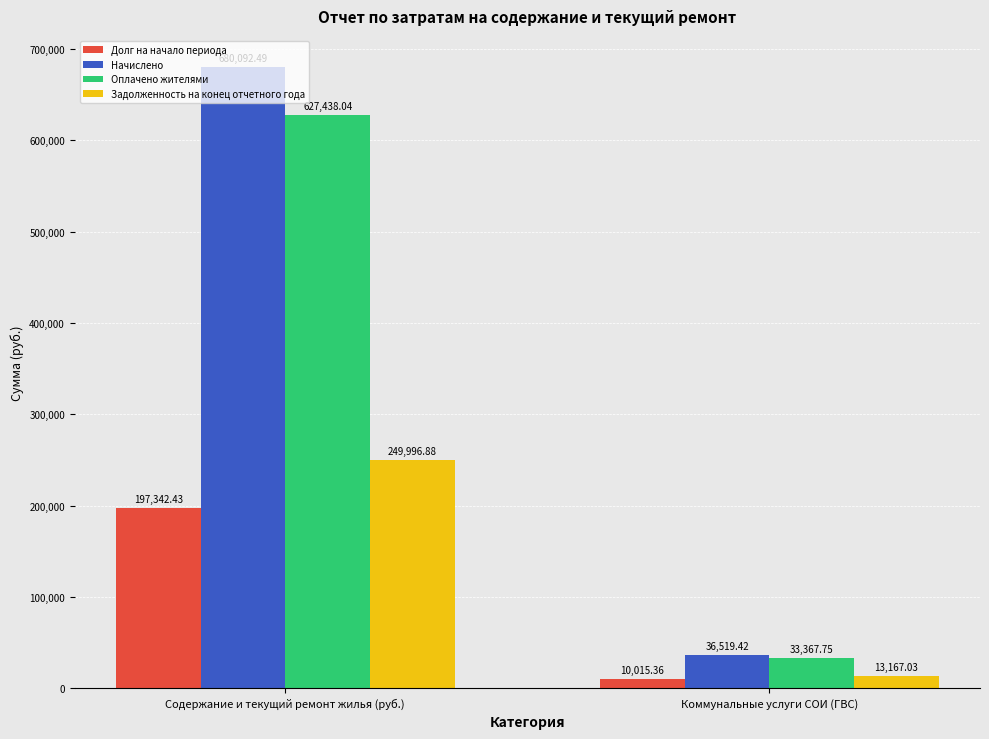

The Оплачено жителями series shows 57781.9 at Коммунальные услуги СОИ (ГВС). True or false?

False